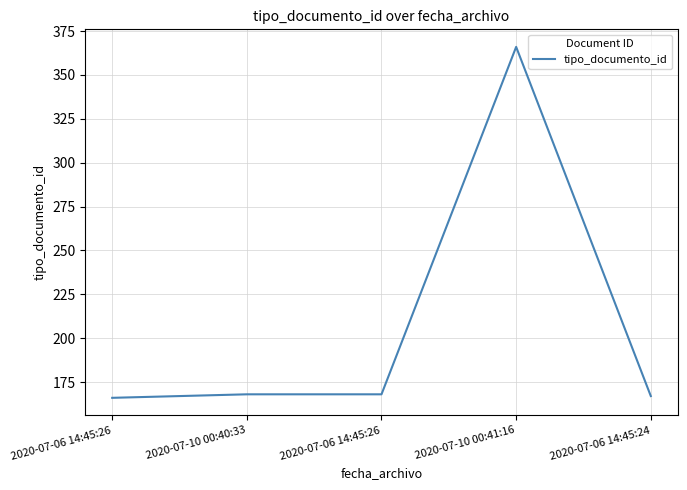

How many lines are shown in the chart?

1